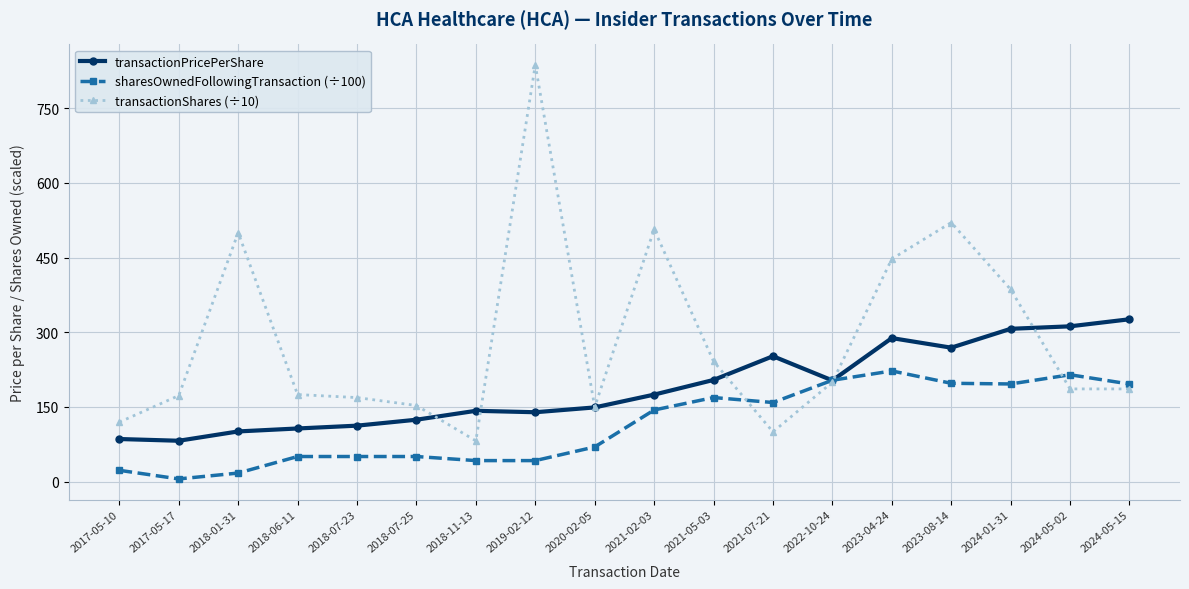

Between 2017-05-17 and 2018-06-11, which series saw the biggest shift?

sharesOwnedFollowingTransaction (÷100)